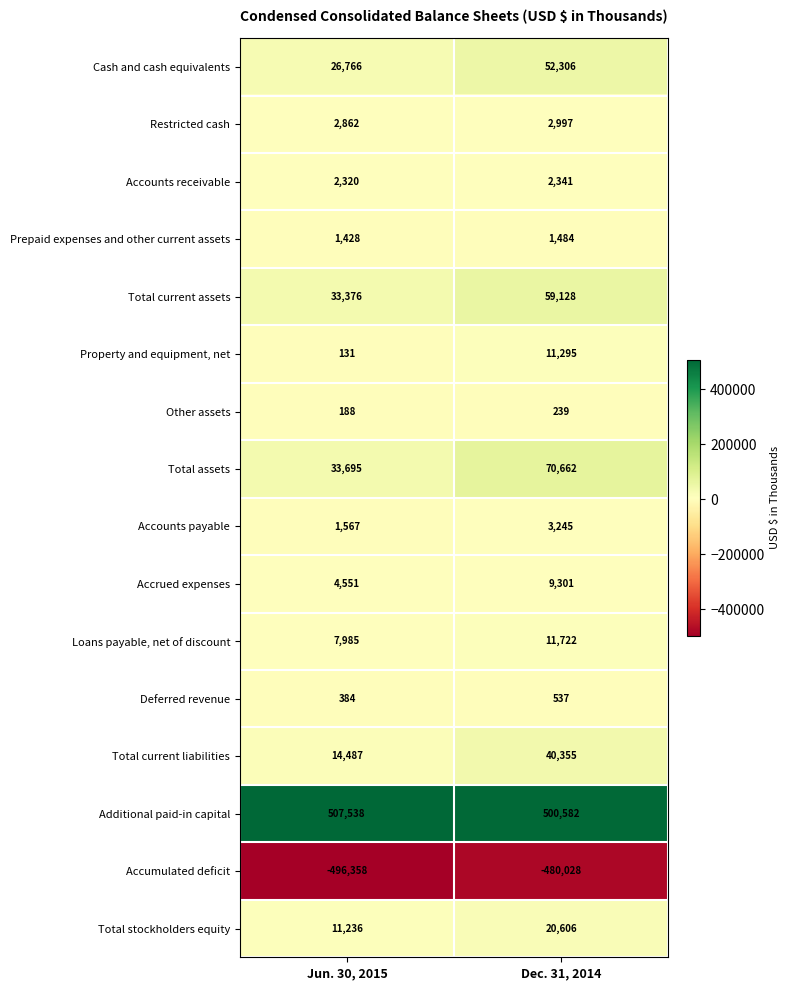

Count the number of categories in the chart.

2